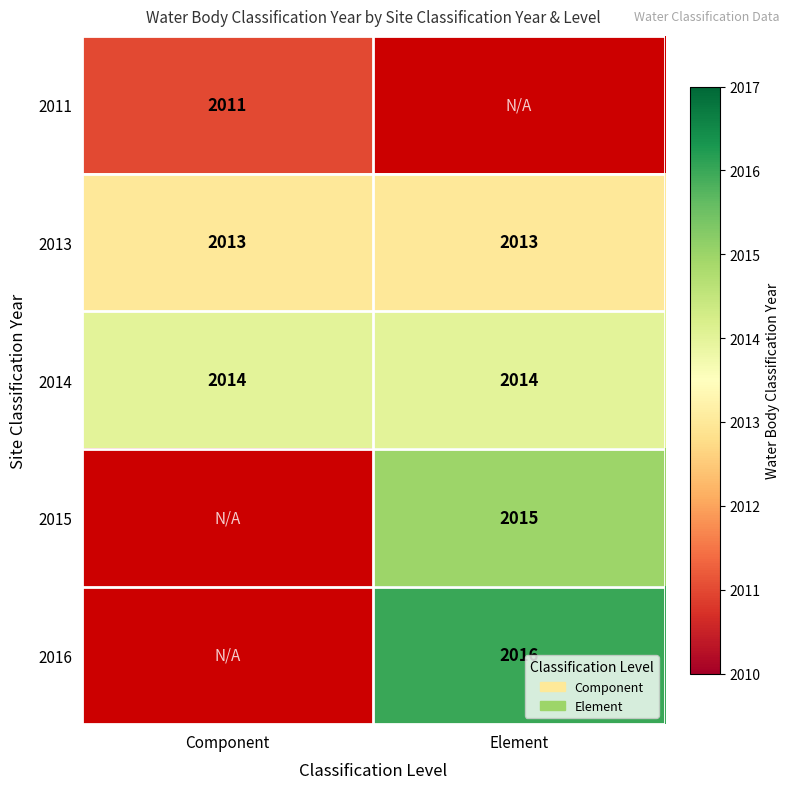

What is the average value of the 2013 series?

2013